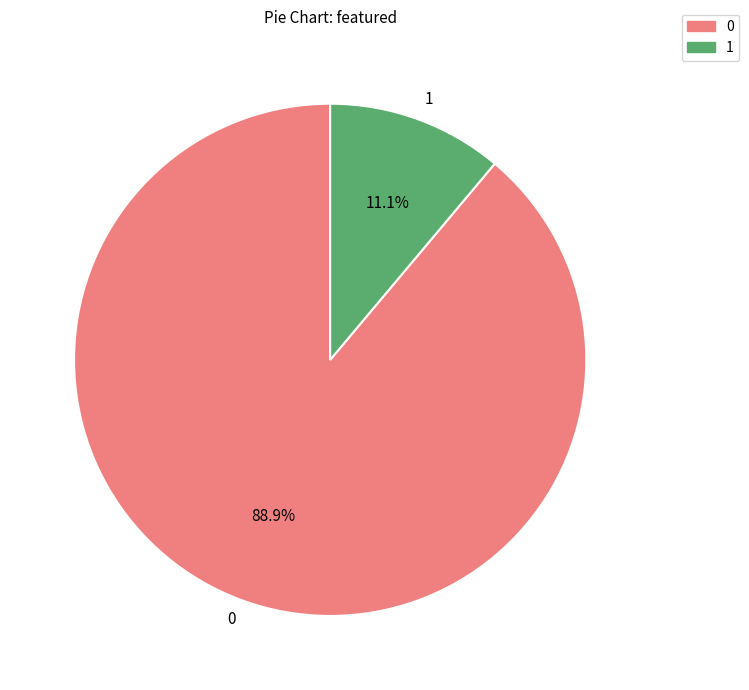

Count the number of slices in the pie.

2